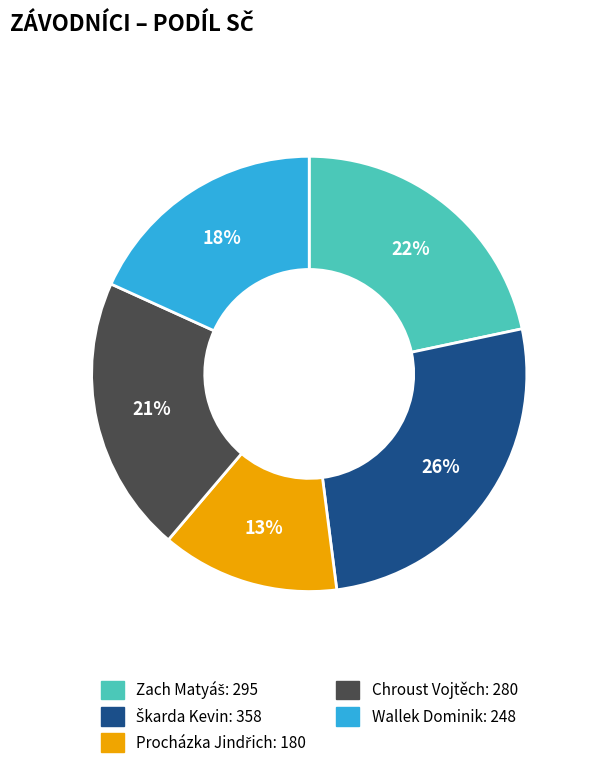

The Wallek Dominik slice represents 30% of the pie. True or false?

False